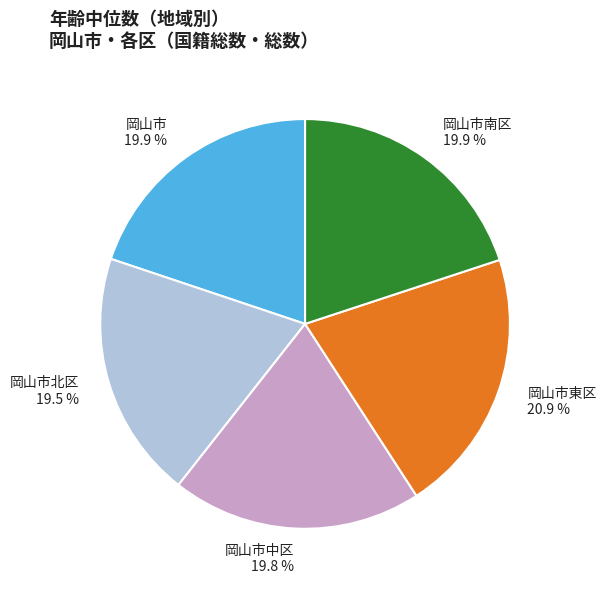

To the nearest percent, what percentage of the pie is 岡山市中区?

20%